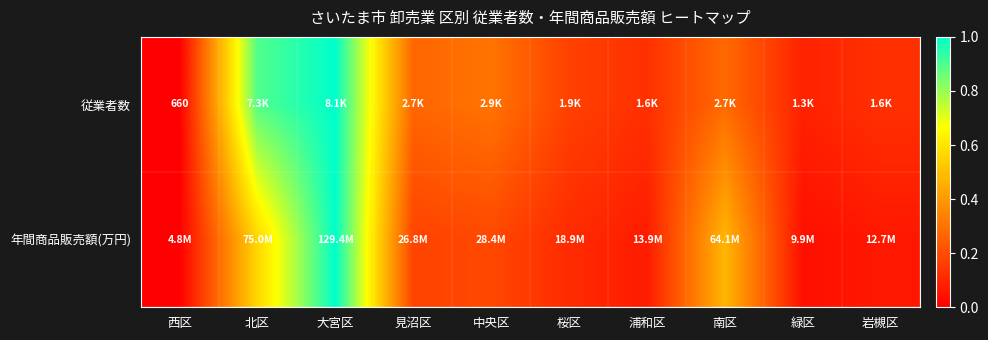

At 南区, list the series in order from largest to smallest.

年間商品販売額(万円), 従業者数